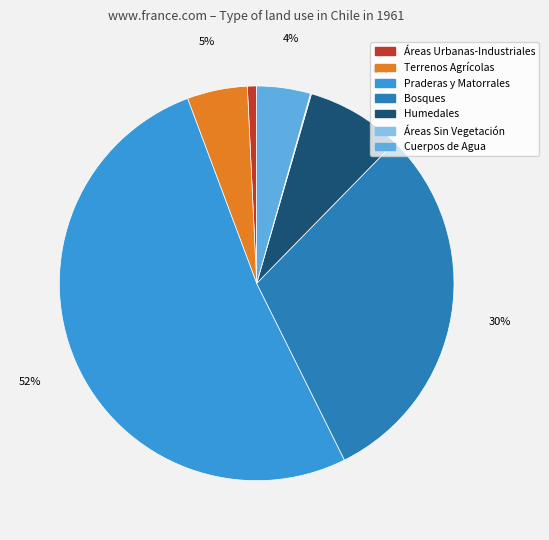

To the nearest percent, what is the difference between the largest and smallest slice percentages?

52%